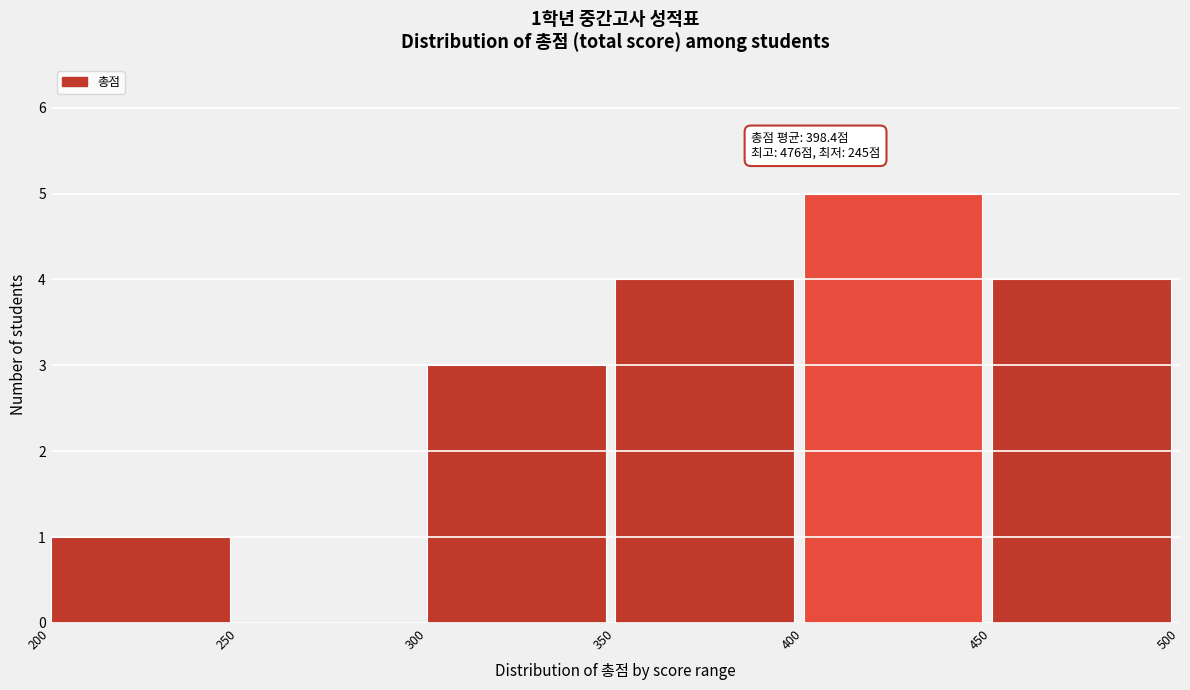

Over which range of the x-axis is the bar tallest?

400 to 450